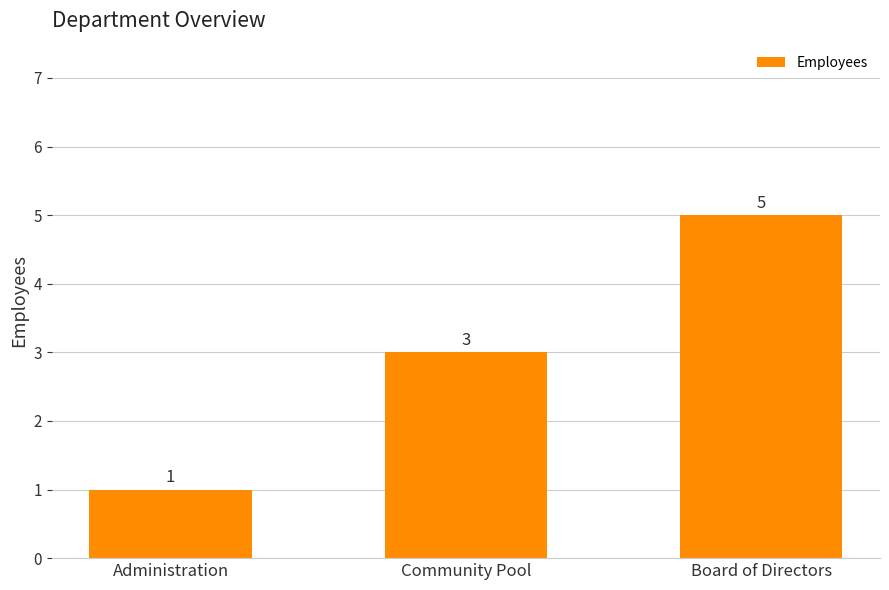

How many values are between 1 and 5?

3